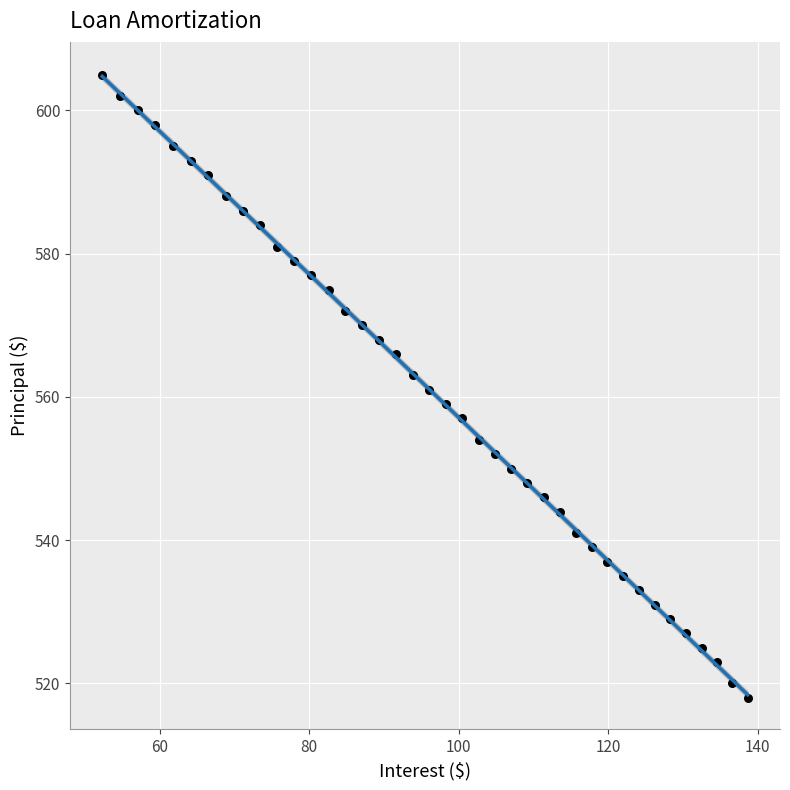

What is the range of Y values (max minus min)?

87